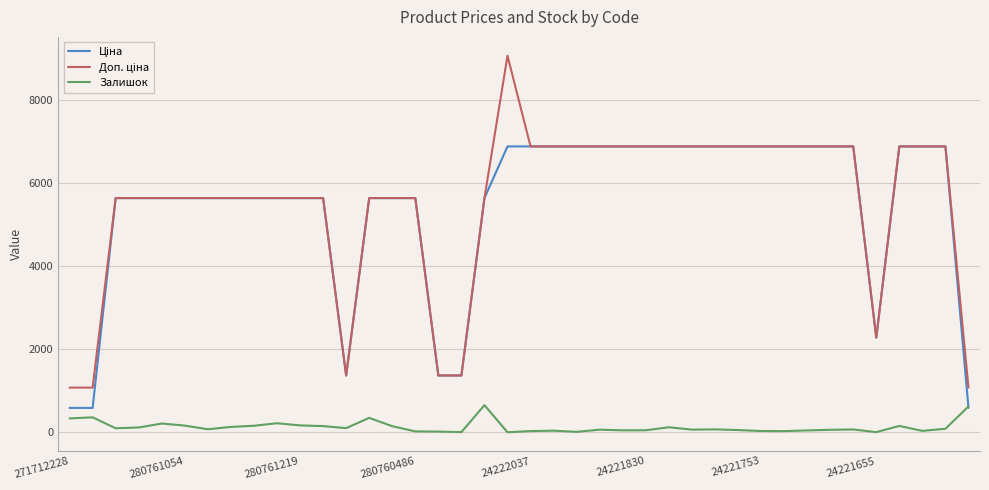

What is the difference between the maximum and second lowest values in the Залишок series?

649.0